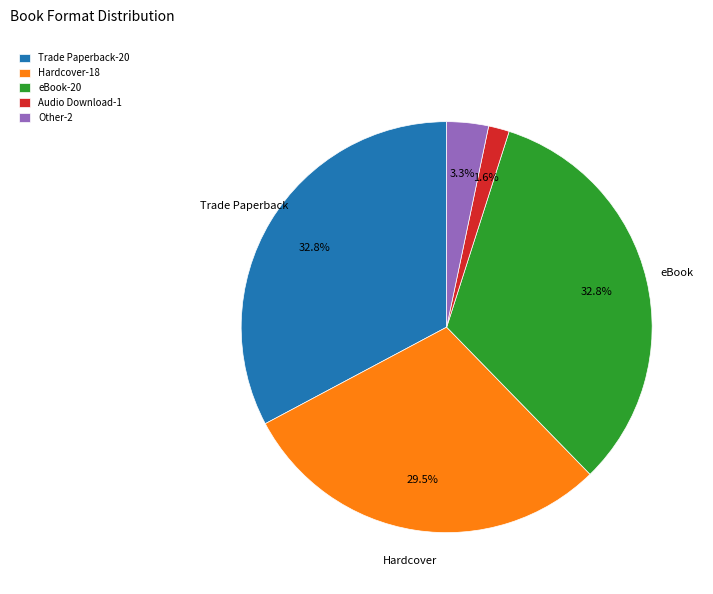

Does any single category account for the majority?

No